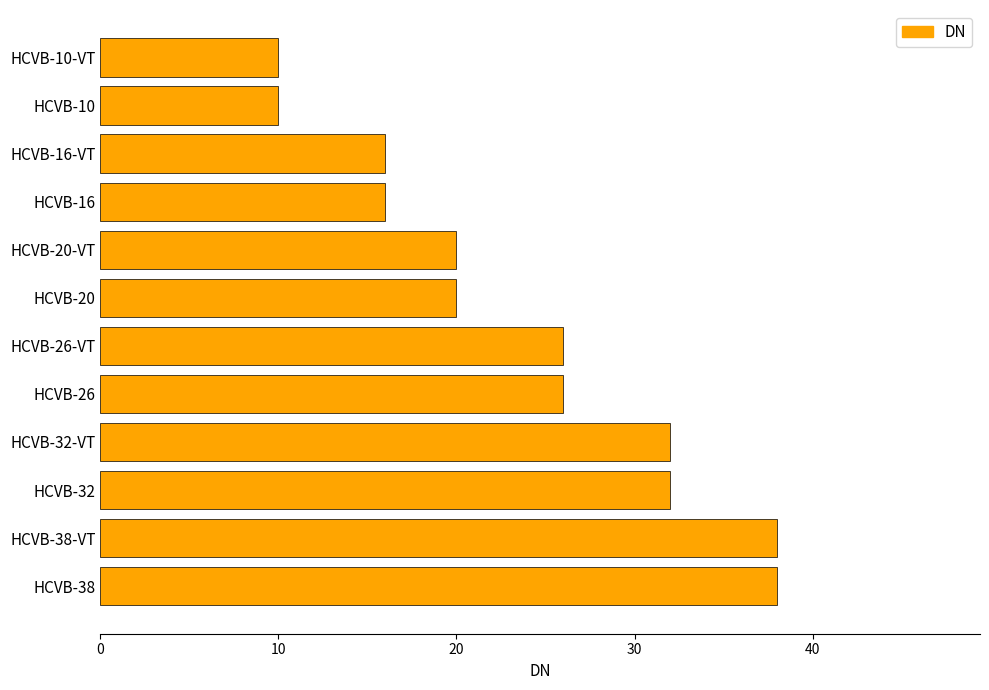

Are the bars horizontal?

Yes